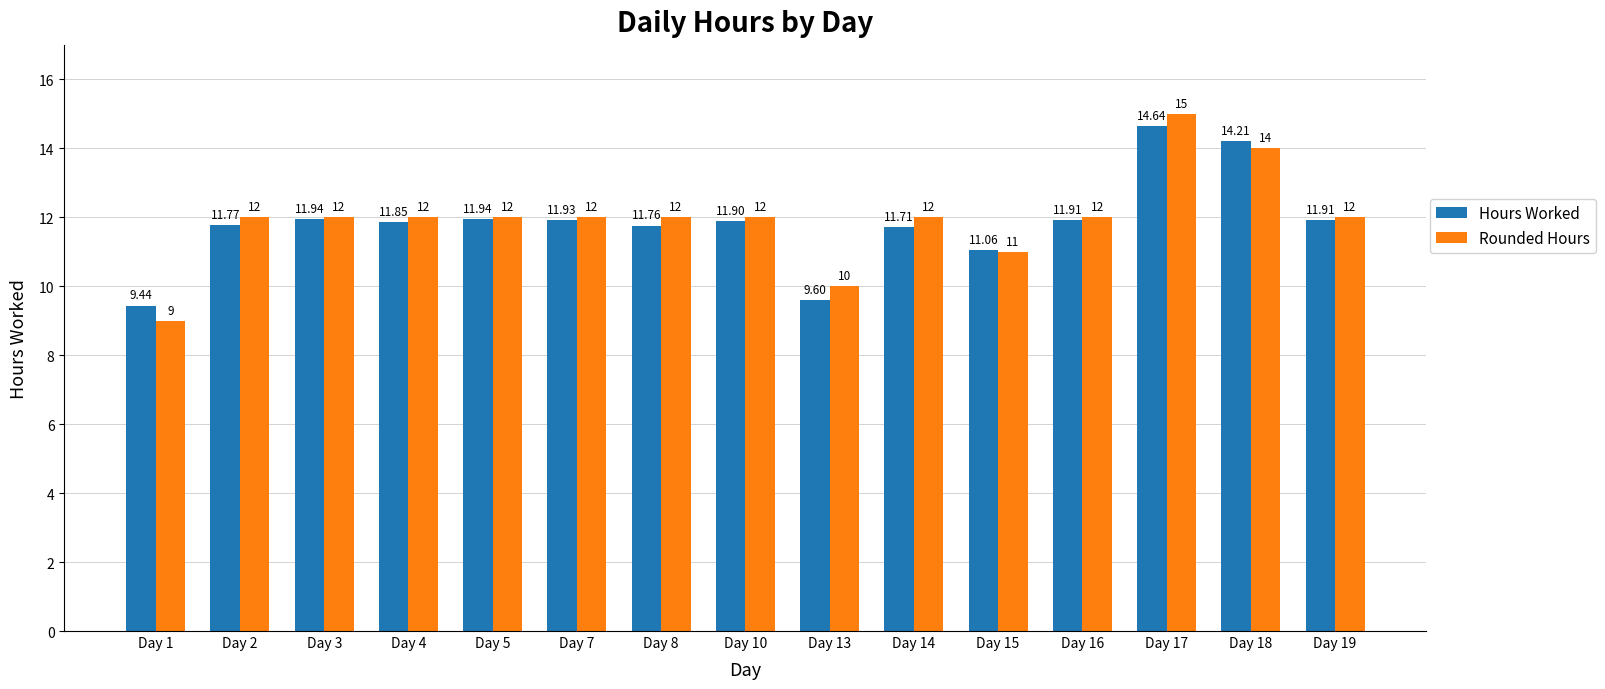

Which label corresponds to the largest value in the chart?

Day 17